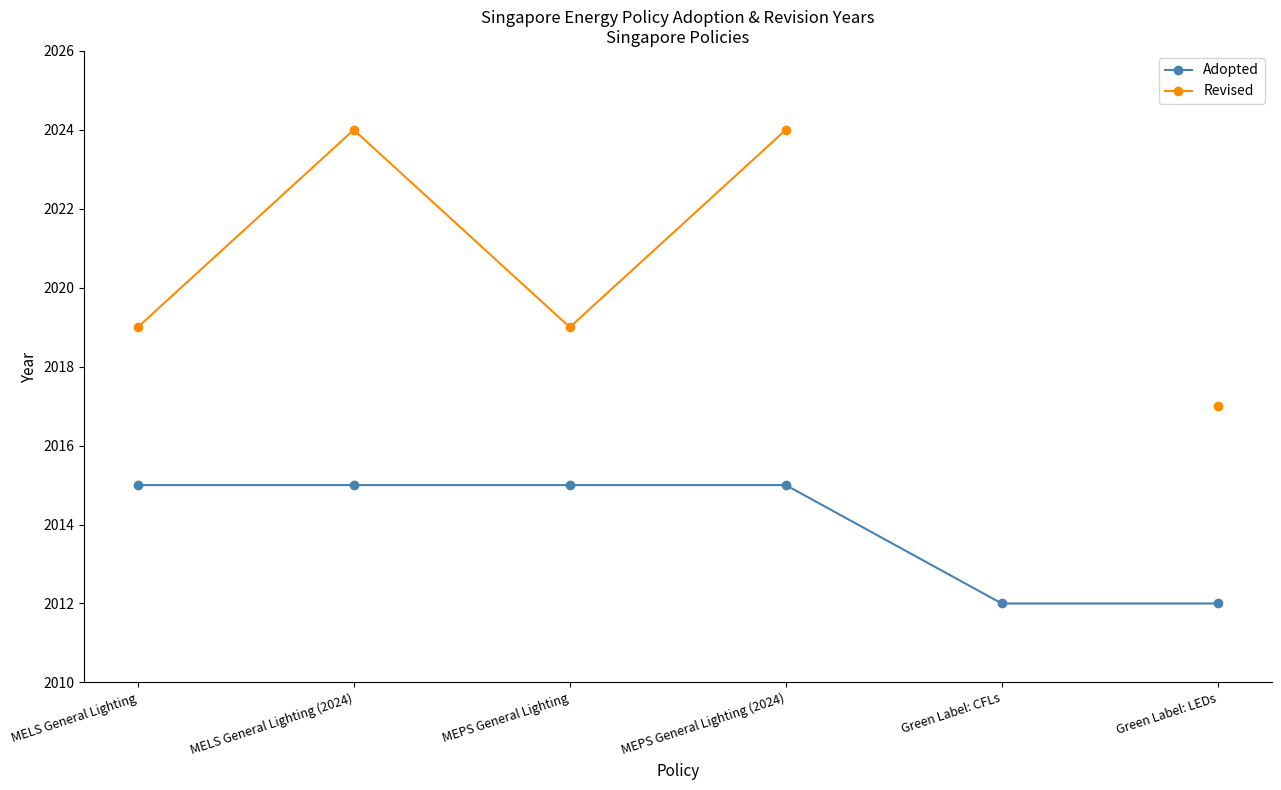

The value of Adopted at Green Label: CFLs is 2012. True or false?

True